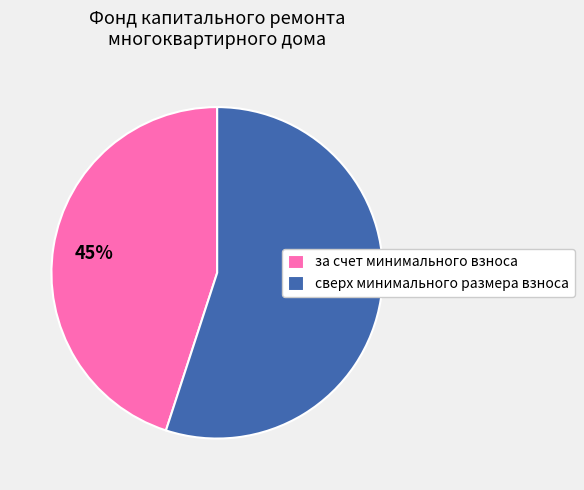

Does за счет минимального взноса account for over 50% of the chart?

No